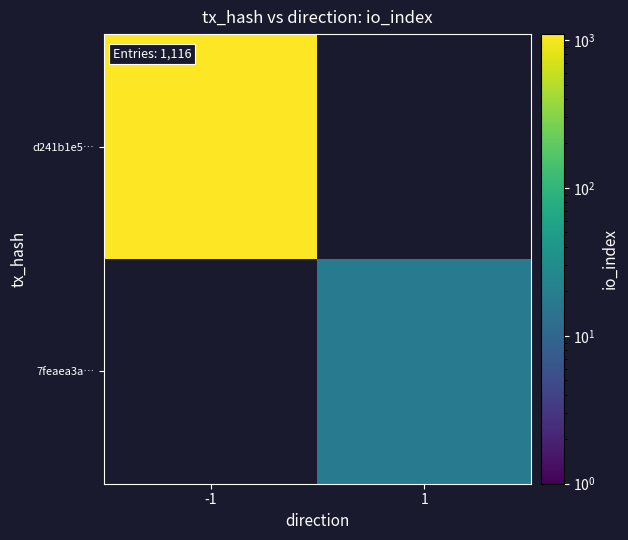

What is the smallest value displayed?

18.0